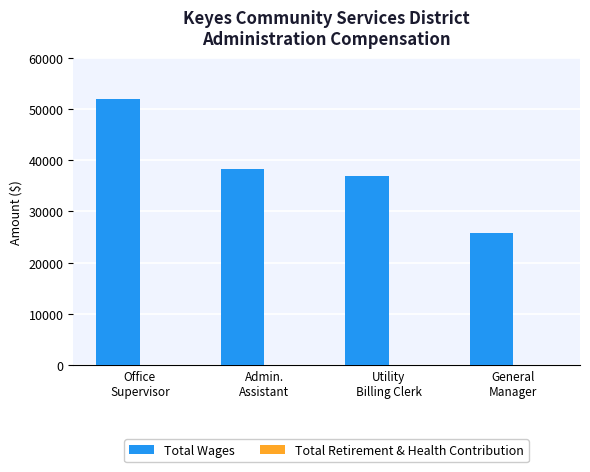

Are the bars horizontal?

No